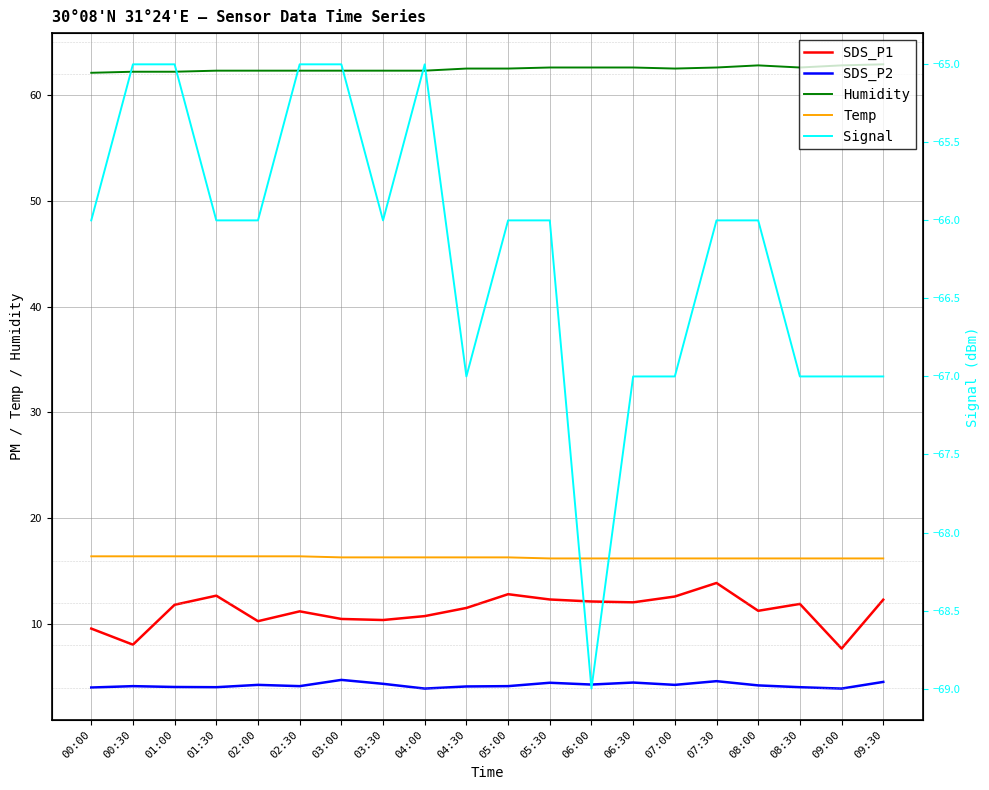

Where is the first local minimum for SDS_P1?

00:30